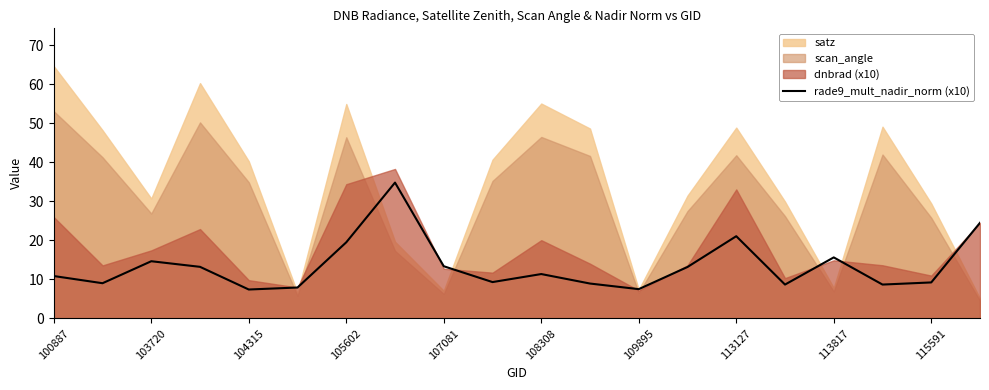

What is the highest value of the rade9_mult_nadir_norm (x10) series?

34.8